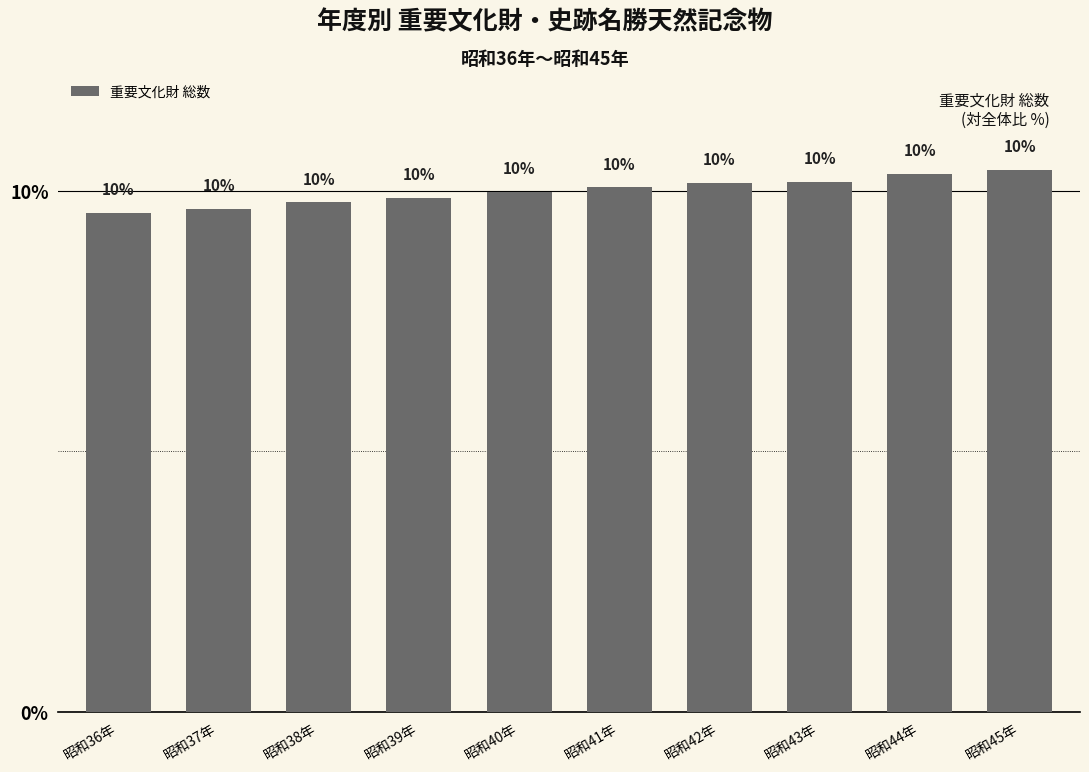

Is it true that the value at 昭和43年 is 4.0?

False